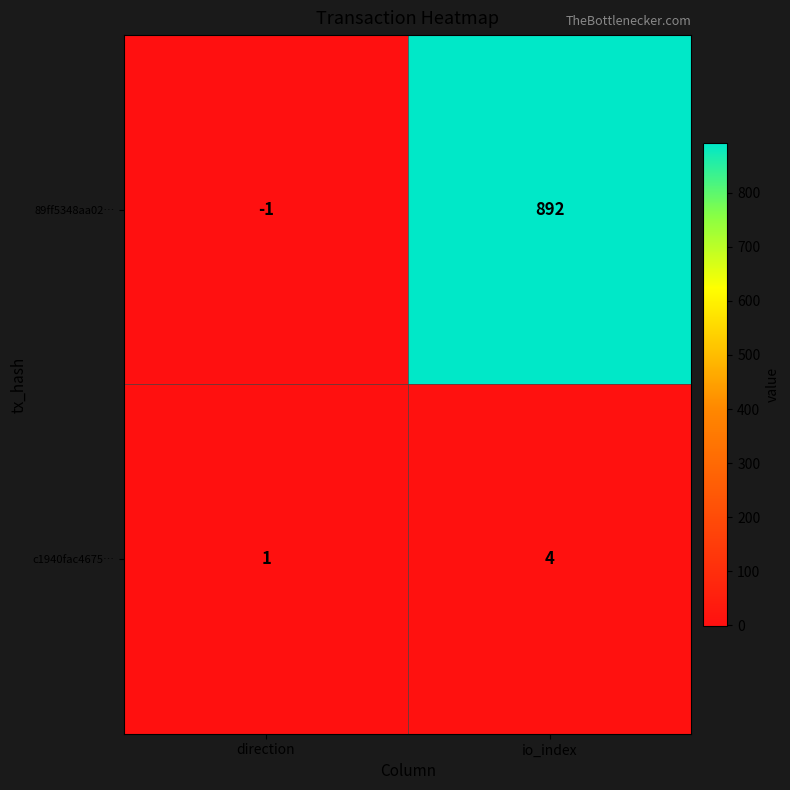

Which series changed the most between direction and io_index?

89ff5348aa02…